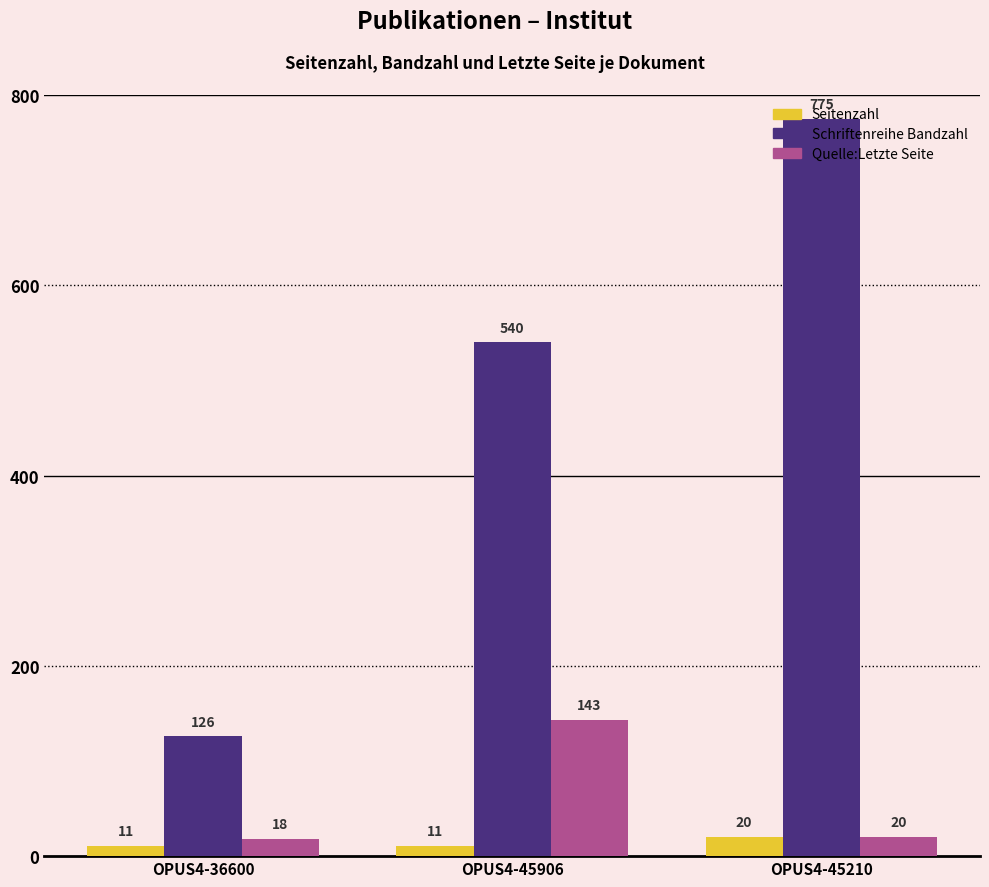

What are all the series names shown in the legend?

Seitenzahl, Schriftenreihe Bandzahl, Quelle:Letzte Seite